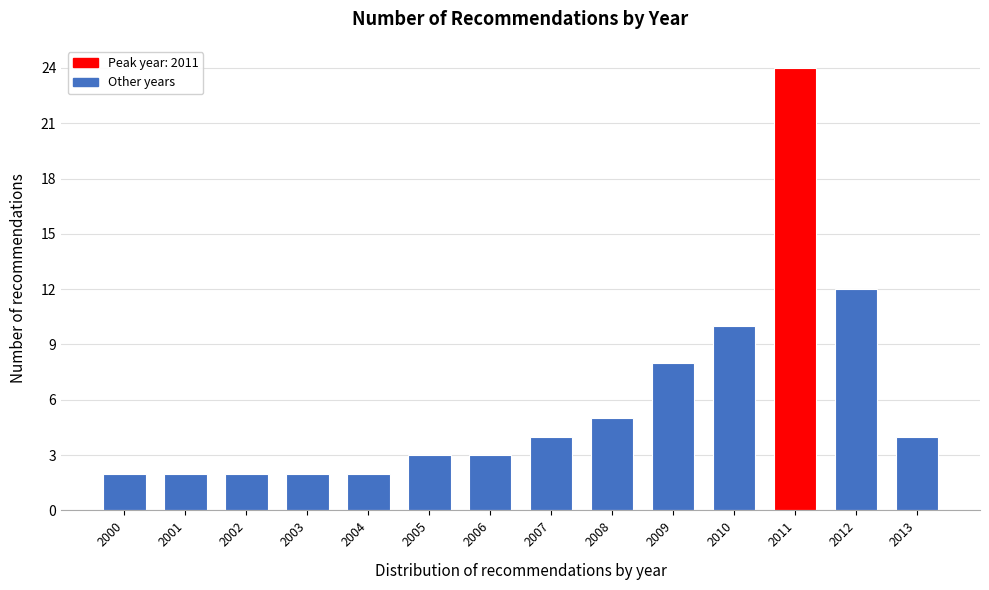

Reading left to right, transcribe all the data shown in this chart.

2000=2	2001=2	2002=2	2003=2	2004=2	2005=3	2006=3	2007=4	2008=5	2009=8	2010=10	2011=24	2012=12	2013=4